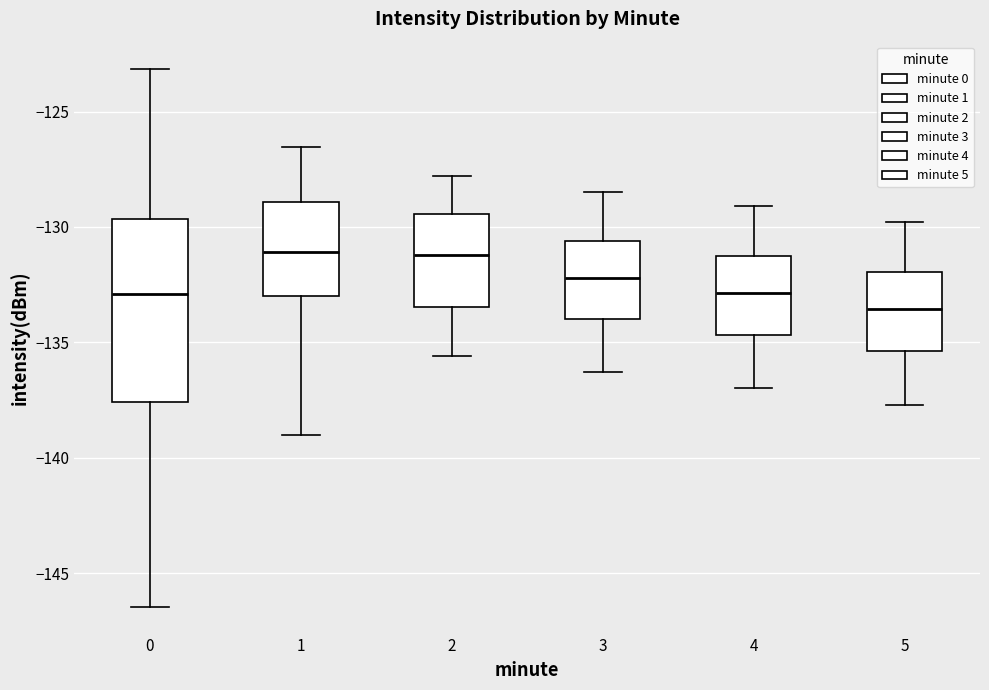

Reading left to right, transcribe this box plot: for each box, give where its median line is, the range the box spans, and where its two whiskers end, as read against the y-axis. The values are not printed on the chart, so give them approximately, as read against the axis.

0: median -133.0, box -137.5 to -129.5, whiskers -146.5 to -123.0
1: median -131.0, box -133.0 to -129.0, whiskers -139.0 to -126.5
2: median -131.0, box -133.5 to -129.5, whiskers -135.5 to -128.0
3: median -132.0, box -134.0 to -130.5, whiskers -136.5 to -128.5
4: median -133.0, box -134.5 to -131.0, whiskers -137.0 to -129.0
5: median -133.5, box -135.5 to -132.0, whiskers -137.5 to -130.0